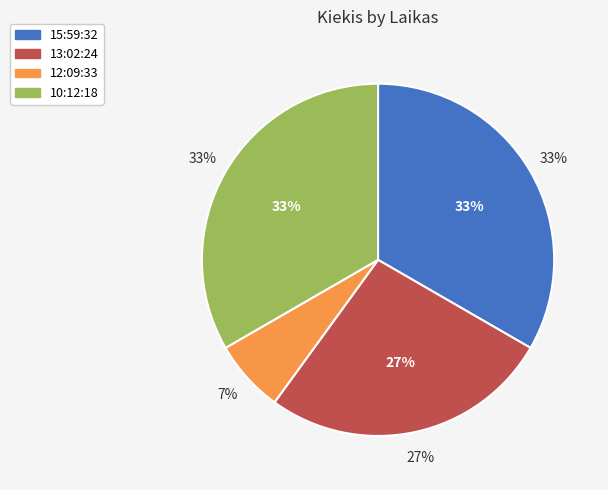

Is there a majority slice in this chart?

No